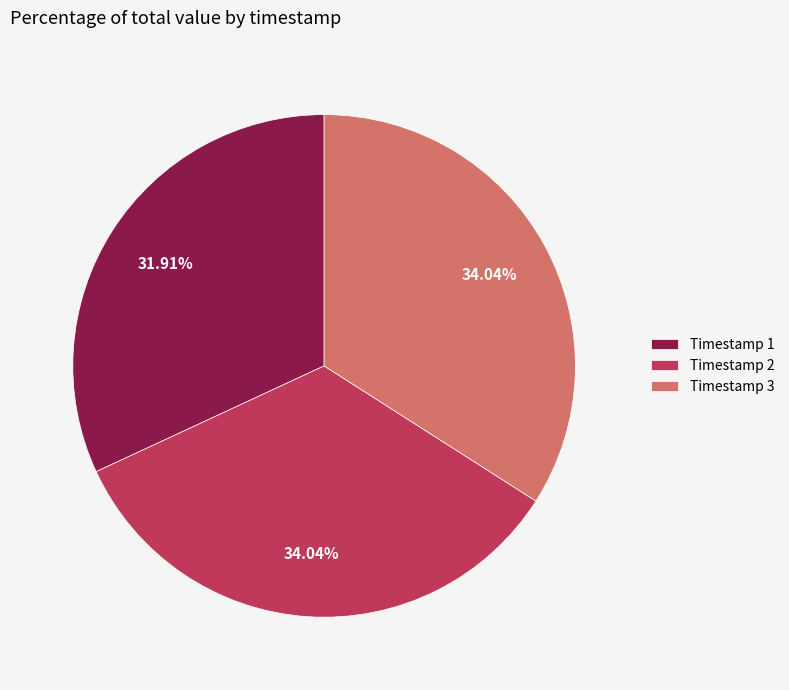

Do Timestamp 1 and Timestamp 3 together represent more than half of the pie?

Yes